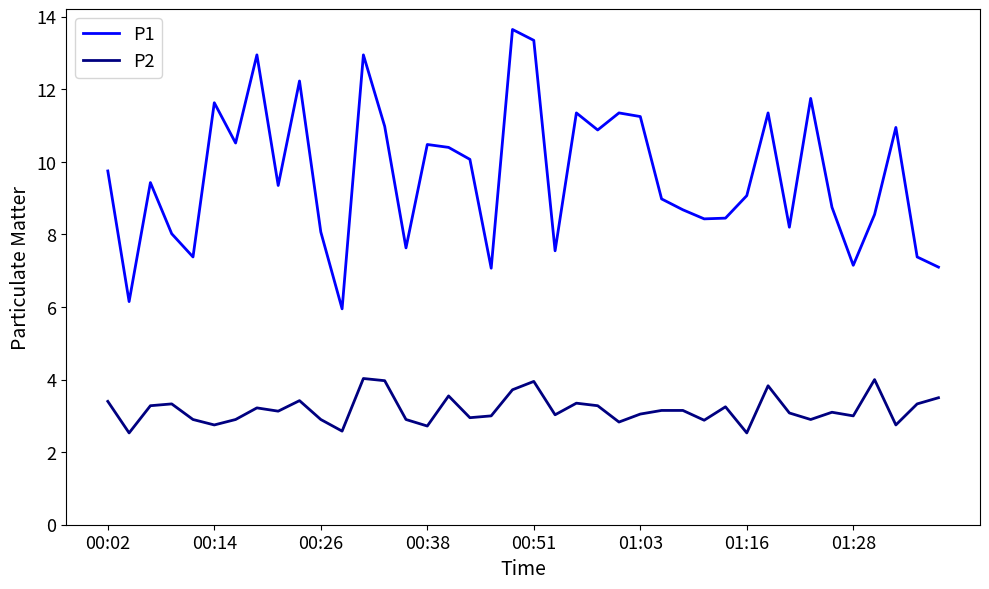

List the series in order of their overall mean, lowest first.

P2, P1